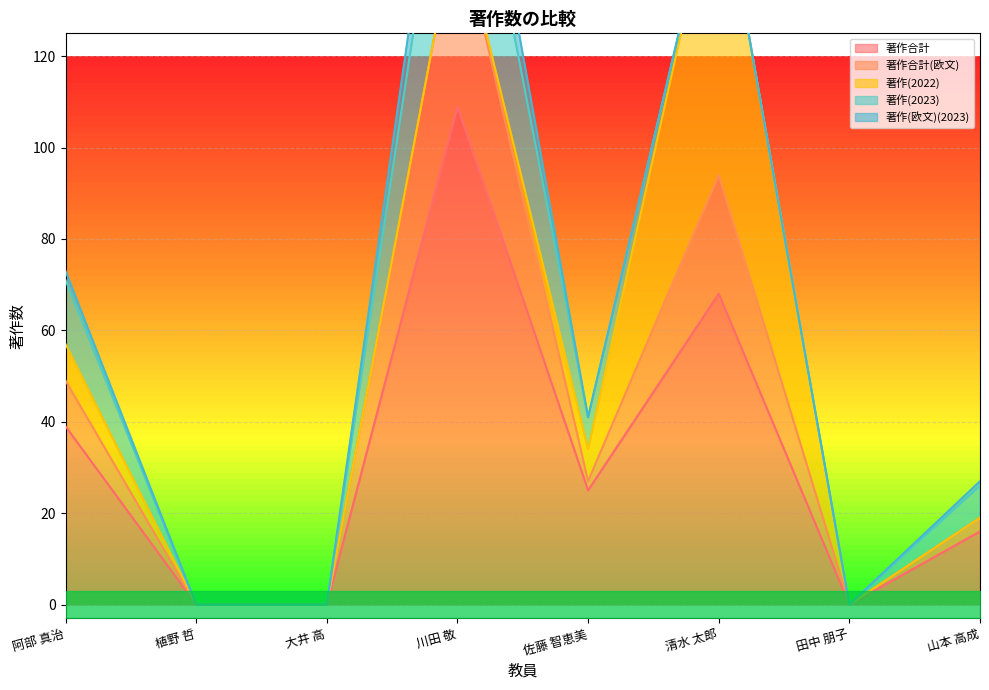

What is the maximum value for 著作合計?

109